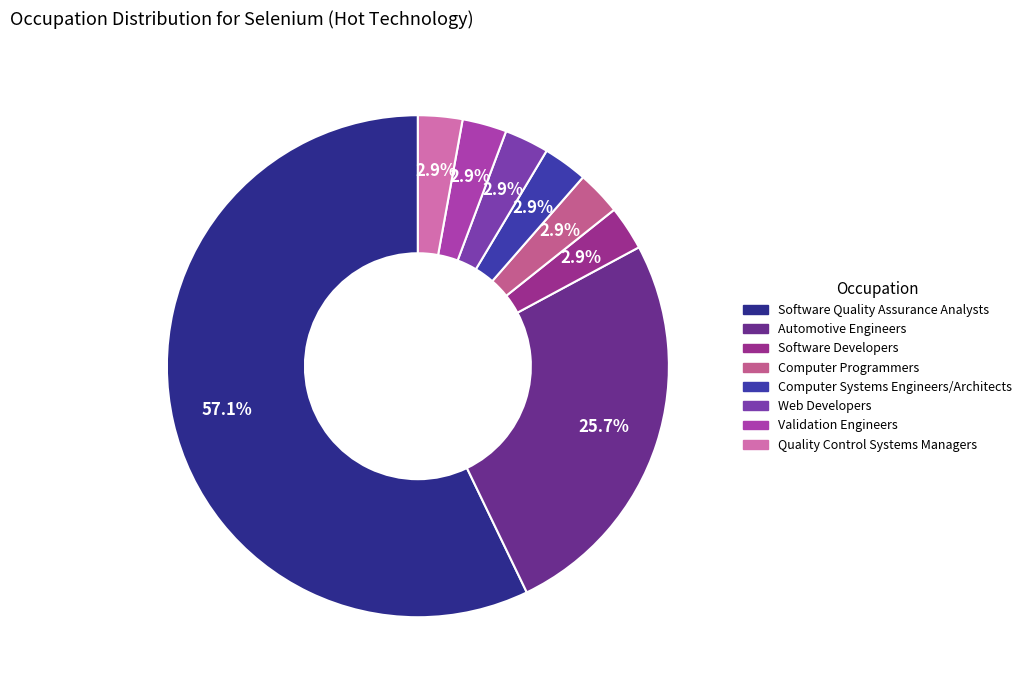

What is the change in value from Automotive Engineers to Quality Control Systems Managers?

-8